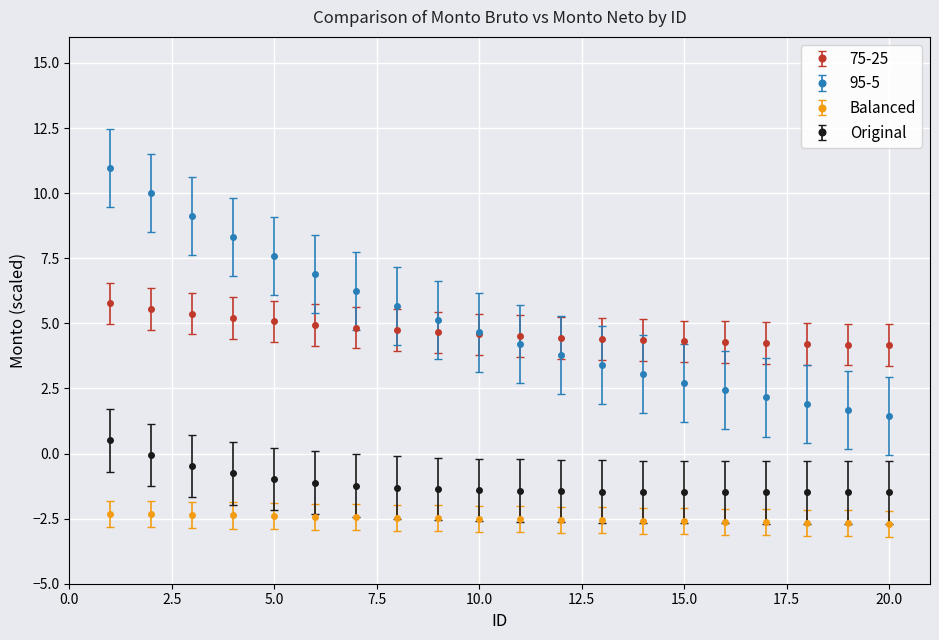

What is the maximum value for 75-25?

5.8